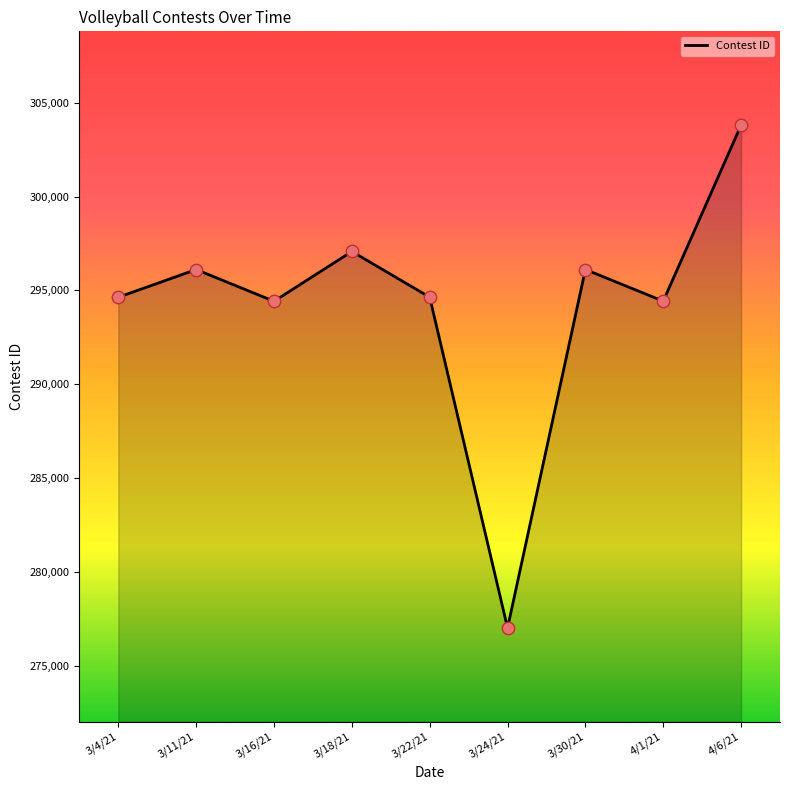

Which has a higher value, 4/1/21 or 3/11/21?

3/11/21